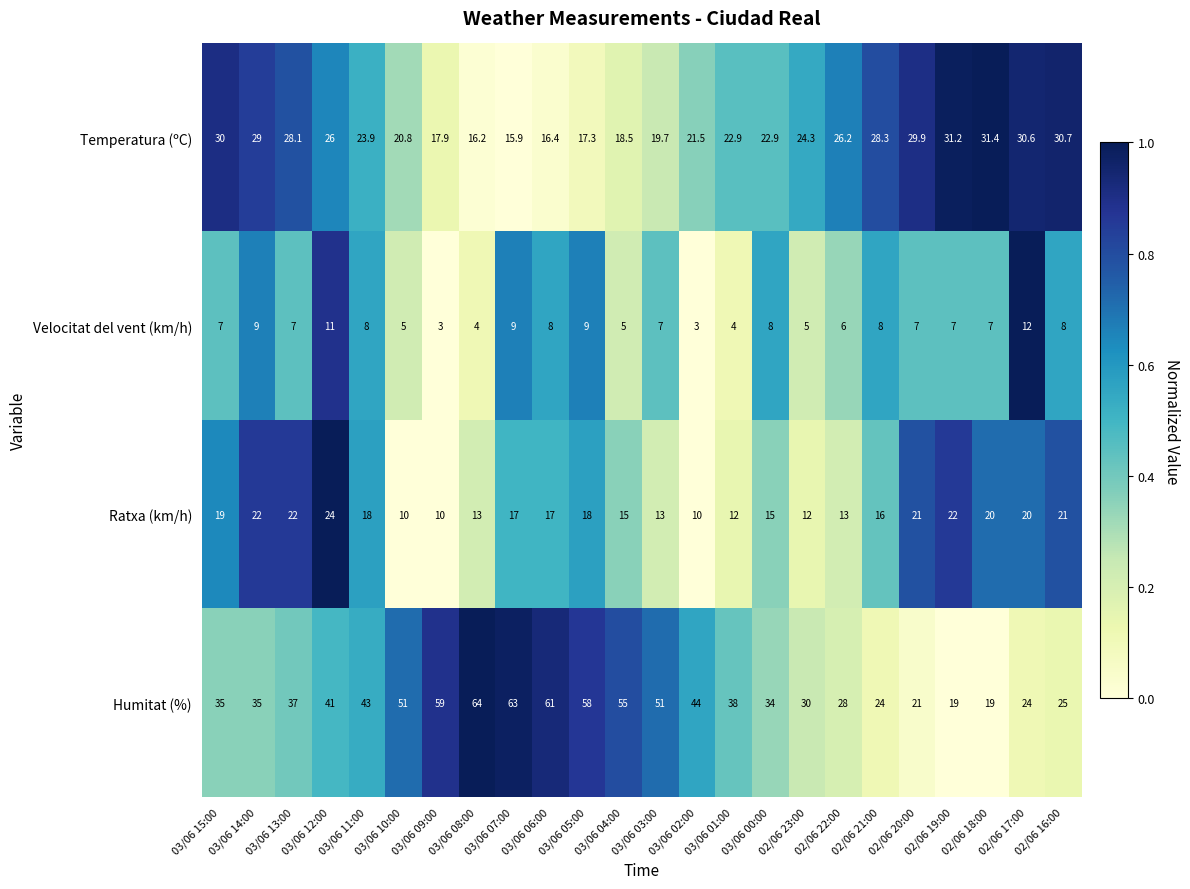

At 03/06 01:00, list the series in order from smallest to largest.

Velocitat del vent (km/h), Ratxa (km/h), Temperatura (ºC), Humitat (%)